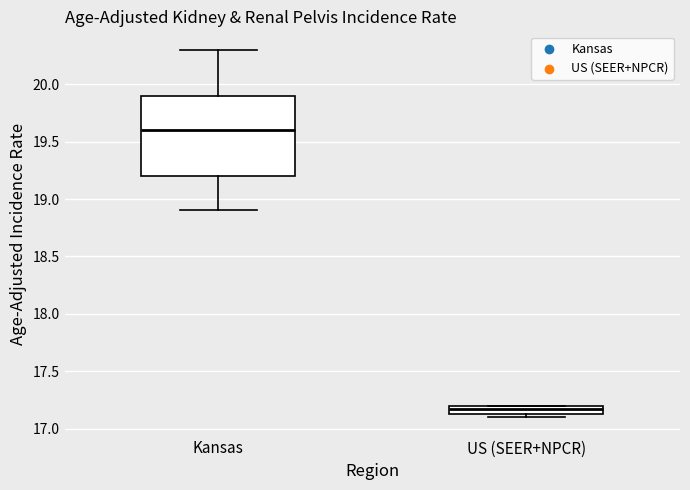

Where is the upper edge of the box for US (SEER+NPCR) on the y-axis? The values are not printed on the chart, so give them approximately, as read against the axis.

17.20